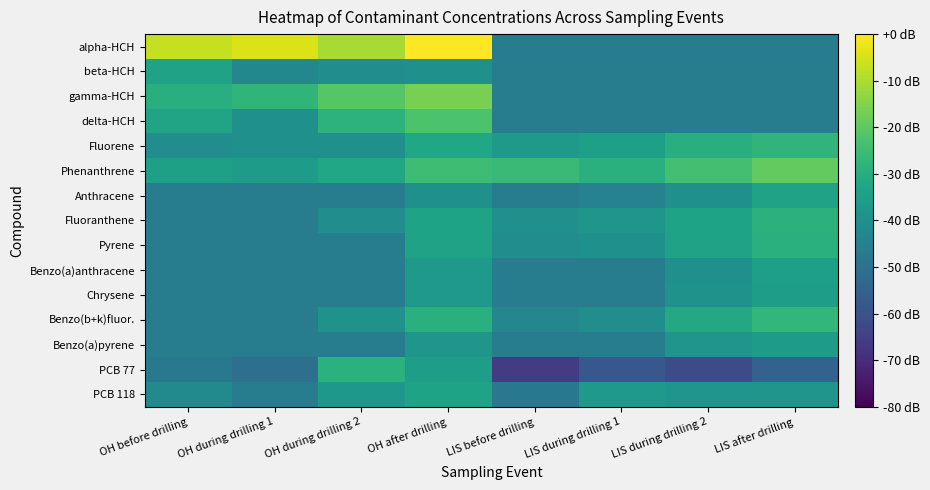

Reading right to left, extract all data points from this chart.

alpha-HCH: LIS after drilling=-46.0	LIS during drilling 2=-46.0	LIS during drilling 1=-46.0	LIS before drilling=-46.0	OH after drilling=0.0	OH during drilling 2=-10.5	OH during drilling 1=-4.3	OH before drilling=-6.9
beta-HCH: LIS after drilling=-46.0	LIS during drilling 2=-46.0	LIS during drilling 1=-46.0	LIS before drilling=-46.0	OH after drilling=-40.0	OH during drilling 2=-40.9	OH during drilling 1=-43.1	OH before drilling=-34.0
gamma-HCH: LIS after drilling=-46.0	LIS during drilling 2=-46.0	LIS during drilling 1=-46.0	LIS before drilling=-46.0	OH after drilling=-16.5	OH during drilling 2=-21.1	OH during drilling 1=-27.7	OH before drilling=-29.9
delta-HCH: LIS after drilling=-46.0	LIS during drilling 2=-46.0	LIS during drilling 1=-46.0	LIS before drilling=-46.0	OH after drilling=-22.6	OH during drilling 2=-28.4	OH during drilling 1=-40.0	OH before drilling=-33.2
Fluorene: LIS after drilling=-27.7	LIS during drilling 2=-29.9	LIS during drilling 1=-34.9	LIS before drilling=-37.1	OH after drilling=-32.0	OH during drilling 2=-40.0	OH during drilling 1=-40.0	OH before drilling=-40.9
Phenanthrene: LIS after drilling=-19.2	LIS during drilling 2=-24.0	LIS during drilling 1=-29.1	LIS before drilling=-26.2	OH after drilling=-24.7	OH during drilling 2=-32.0	OH during drilling 1=-35.9	OH before drilling=-34.4
Anthracene: LIS after drilling=-34.0	LIS during drilling 2=-40.0	LIS during drilling 1=-44.4	LIS before drilling=-46.0	OH after drilling=-40.0	OH during drilling 2=-46.0	OH during drilling 1=-46.0	OH before drilling=-46.0
Fluoranthene: LIS after drilling=-28.6	LIS during drilling 2=-33.6	LIS during drilling 1=-37.7	LIS before drilling=-40.0	OH after drilling=-33.6	OH during drilling 2=-40.9	OH during drilling 1=-46.0	OH before drilling=-46.0
Pyrene: LIS after drilling=-29.4	LIS during drilling 2=-34.0	LIS during drilling 1=-40.0	LIS before drilling=-40.9	OH after drilling=-34.0	OH during drilling 2=-46.0	OH during drilling 1=-46.0	OH before drilling=-46.0
Benzo(a)anthracene: LIS after drilling=-34.9	LIS during drilling 2=-40.0	LIS during drilling 1=-46.0	LIS before drilling=-46.0	OH after drilling=-37.1	OH during drilling 2=-46.0	OH during drilling 1=-46.0	OH before drilling=-46.0
Chrysene: LIS after drilling=-35.4	LIS during drilling 2=-39.2	LIS during drilling 1=-46.0	LIS before drilling=-46.0	OH after drilling=-37.1	OH during drilling 2=-46.0	OH during drilling 1=-46.0	OH before drilling=-46.0
Benzo(b+k)fluor.: LIS after drilling=-27.1	LIS during drilling 2=-31.7	LIS during drilling 1=-40.9	LIS before drilling=-43.1	OH after drilling=-29.4	OH during drilling 2=-39.2	OH during drilling 1=-46.0	OH before drilling=-46.0
Benzo(a)pyrene: LIS after drilling=-35.9	LIS during drilling 2=-38.4	LIS during drilling 1=-46.0	LIS before drilling=-46.0	OH after drilling=-37.7	OH during drilling 2=-46.0	OH during drilling 1=-46.0	OH before drilling=-46.0
PCB 77: LIS after drilling=-54.8	LIS during drilling 2=-61.6	LIS during drilling 1=-58.3	LIS before drilling=-66.0	OH after drilling=-35.3	OH during drilling 2=-28.9	OH during drilling 1=-50.4	OH before drilling=-47.5
PCB 118: LIS after drilling=-38.4	LIS during drilling 2=-38.3	LIS during drilling 1=-37.1	LIS before drilling=-48.0	OH after drilling=-33.6	OH during drilling 2=-37.2	OH during drilling 1=-46.0	OH before drilling=-41.9